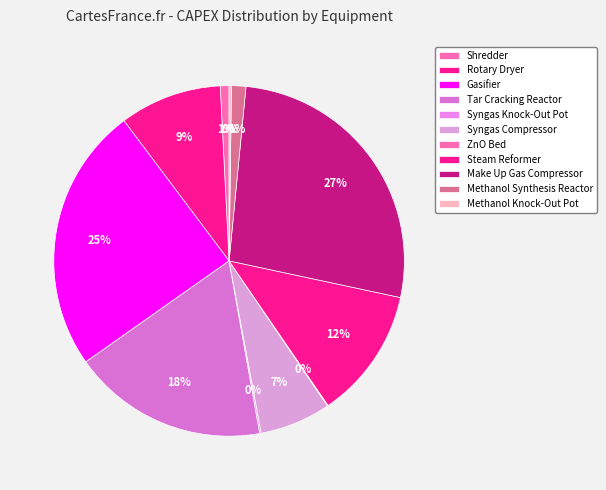

What percentage do Methanol Synthesis Reactor and Methanol Knock-Out Pot together represent?

1.5%